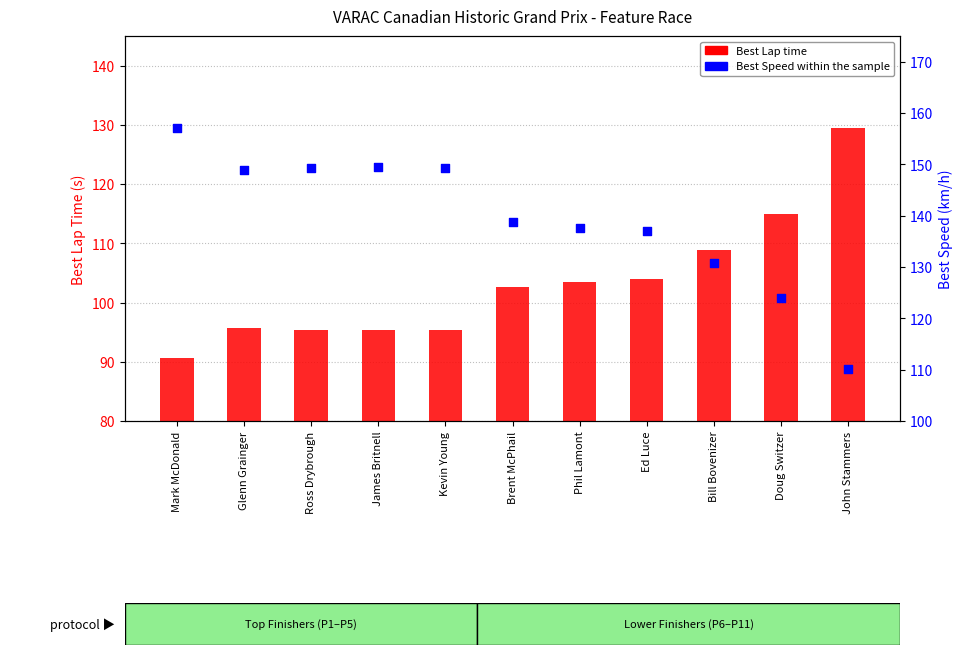

What are all the series names shown in the legend?

Best Lap time, Best Speed